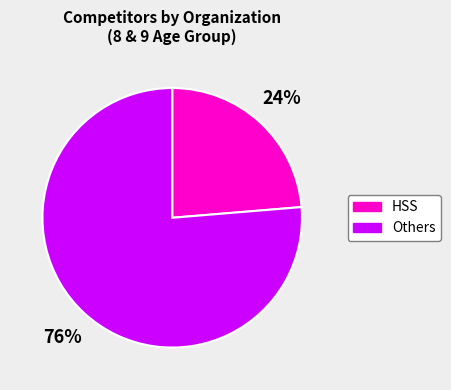

Does any single category account for the majority?

Yes